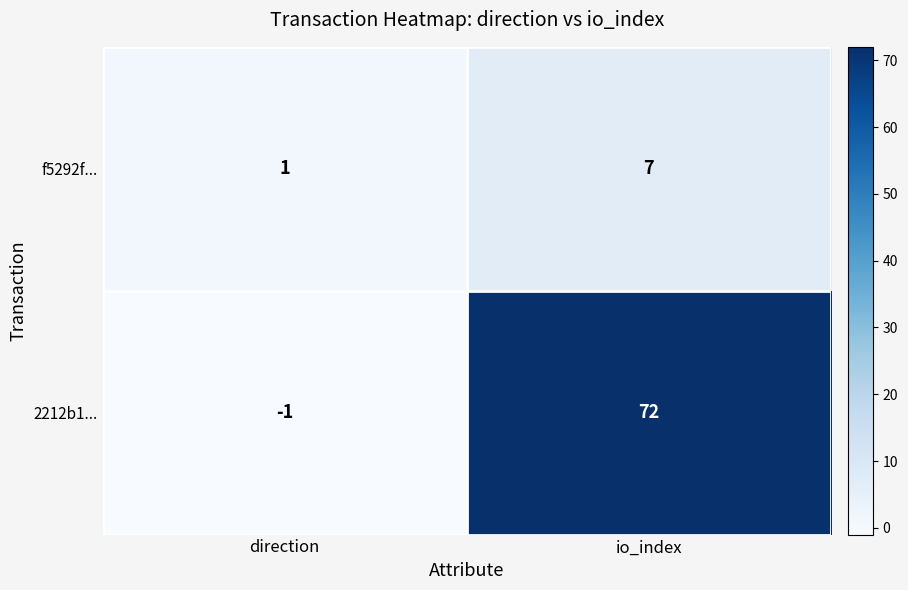

True or false: f5292f... has a value of 7 at io_index.

True